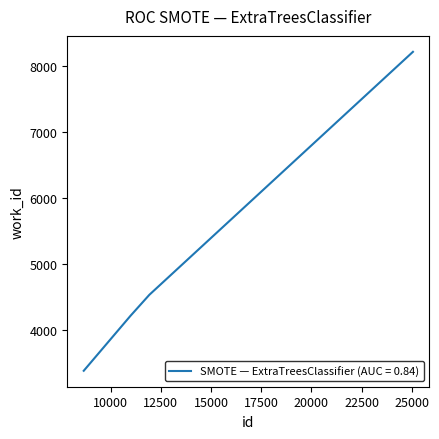

What is the difference between the second highest and second lowest values?

318